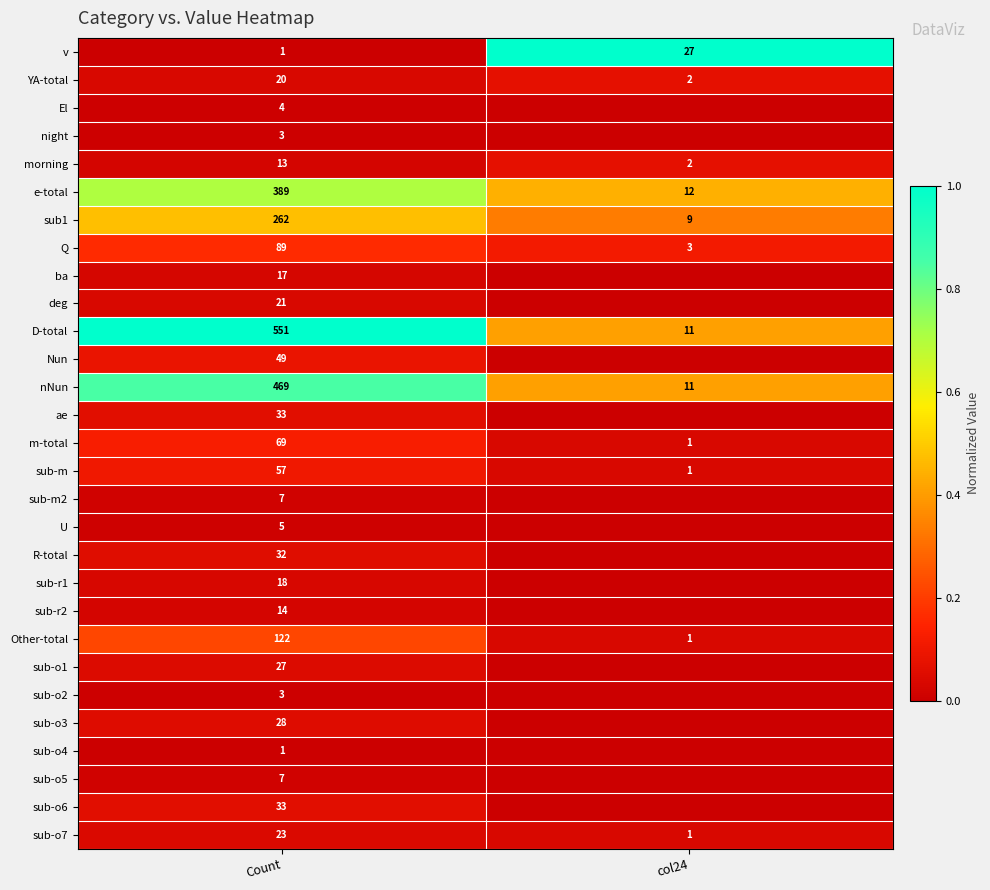

What is the sum of the Other-total values at Count and col24?

123